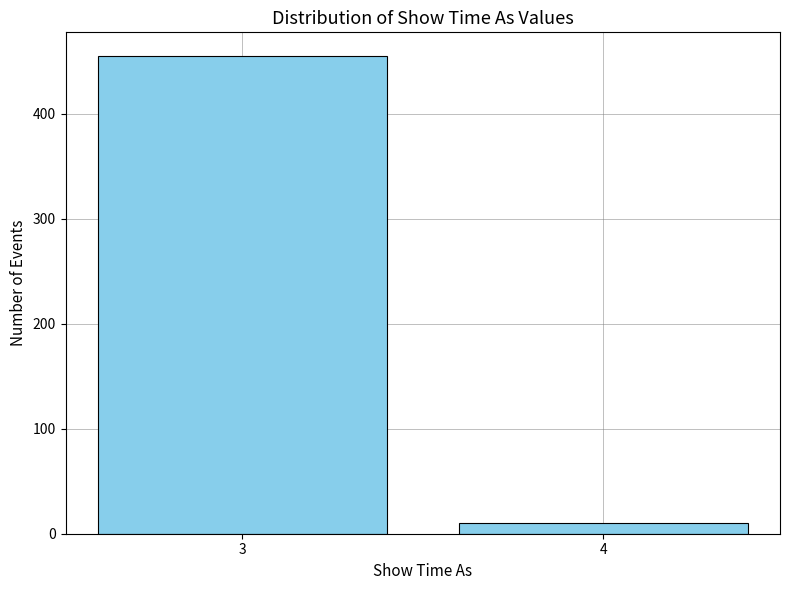

Reading left to right, transcribe all the data shown in this chart.

3=455	4=10